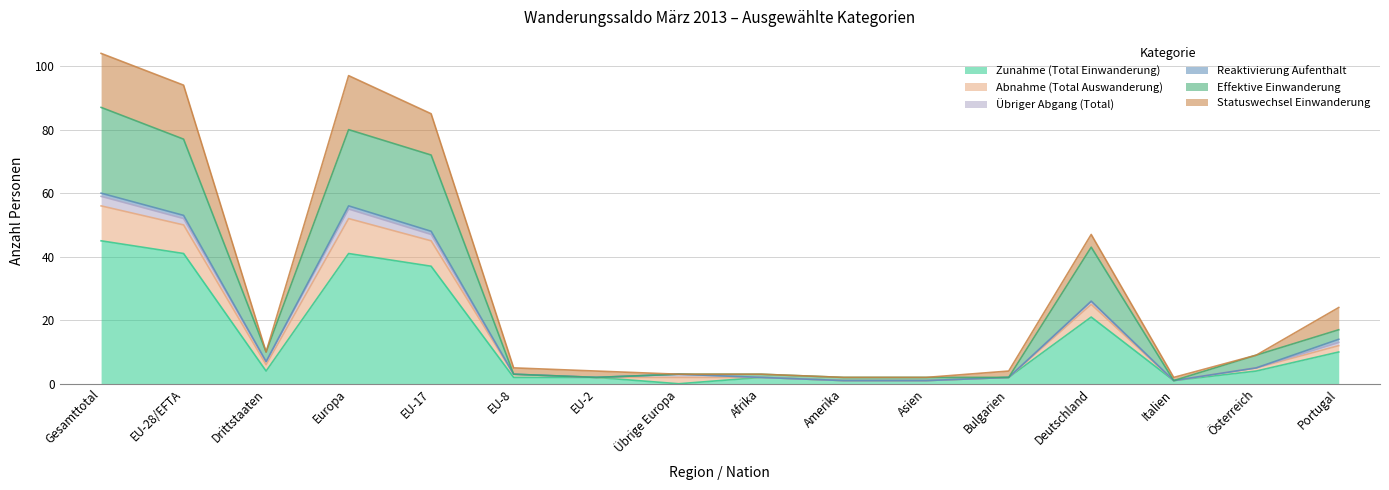

Which category has the highest value in the Zunahme (Total Einwanderung) series?

Gesamttotal